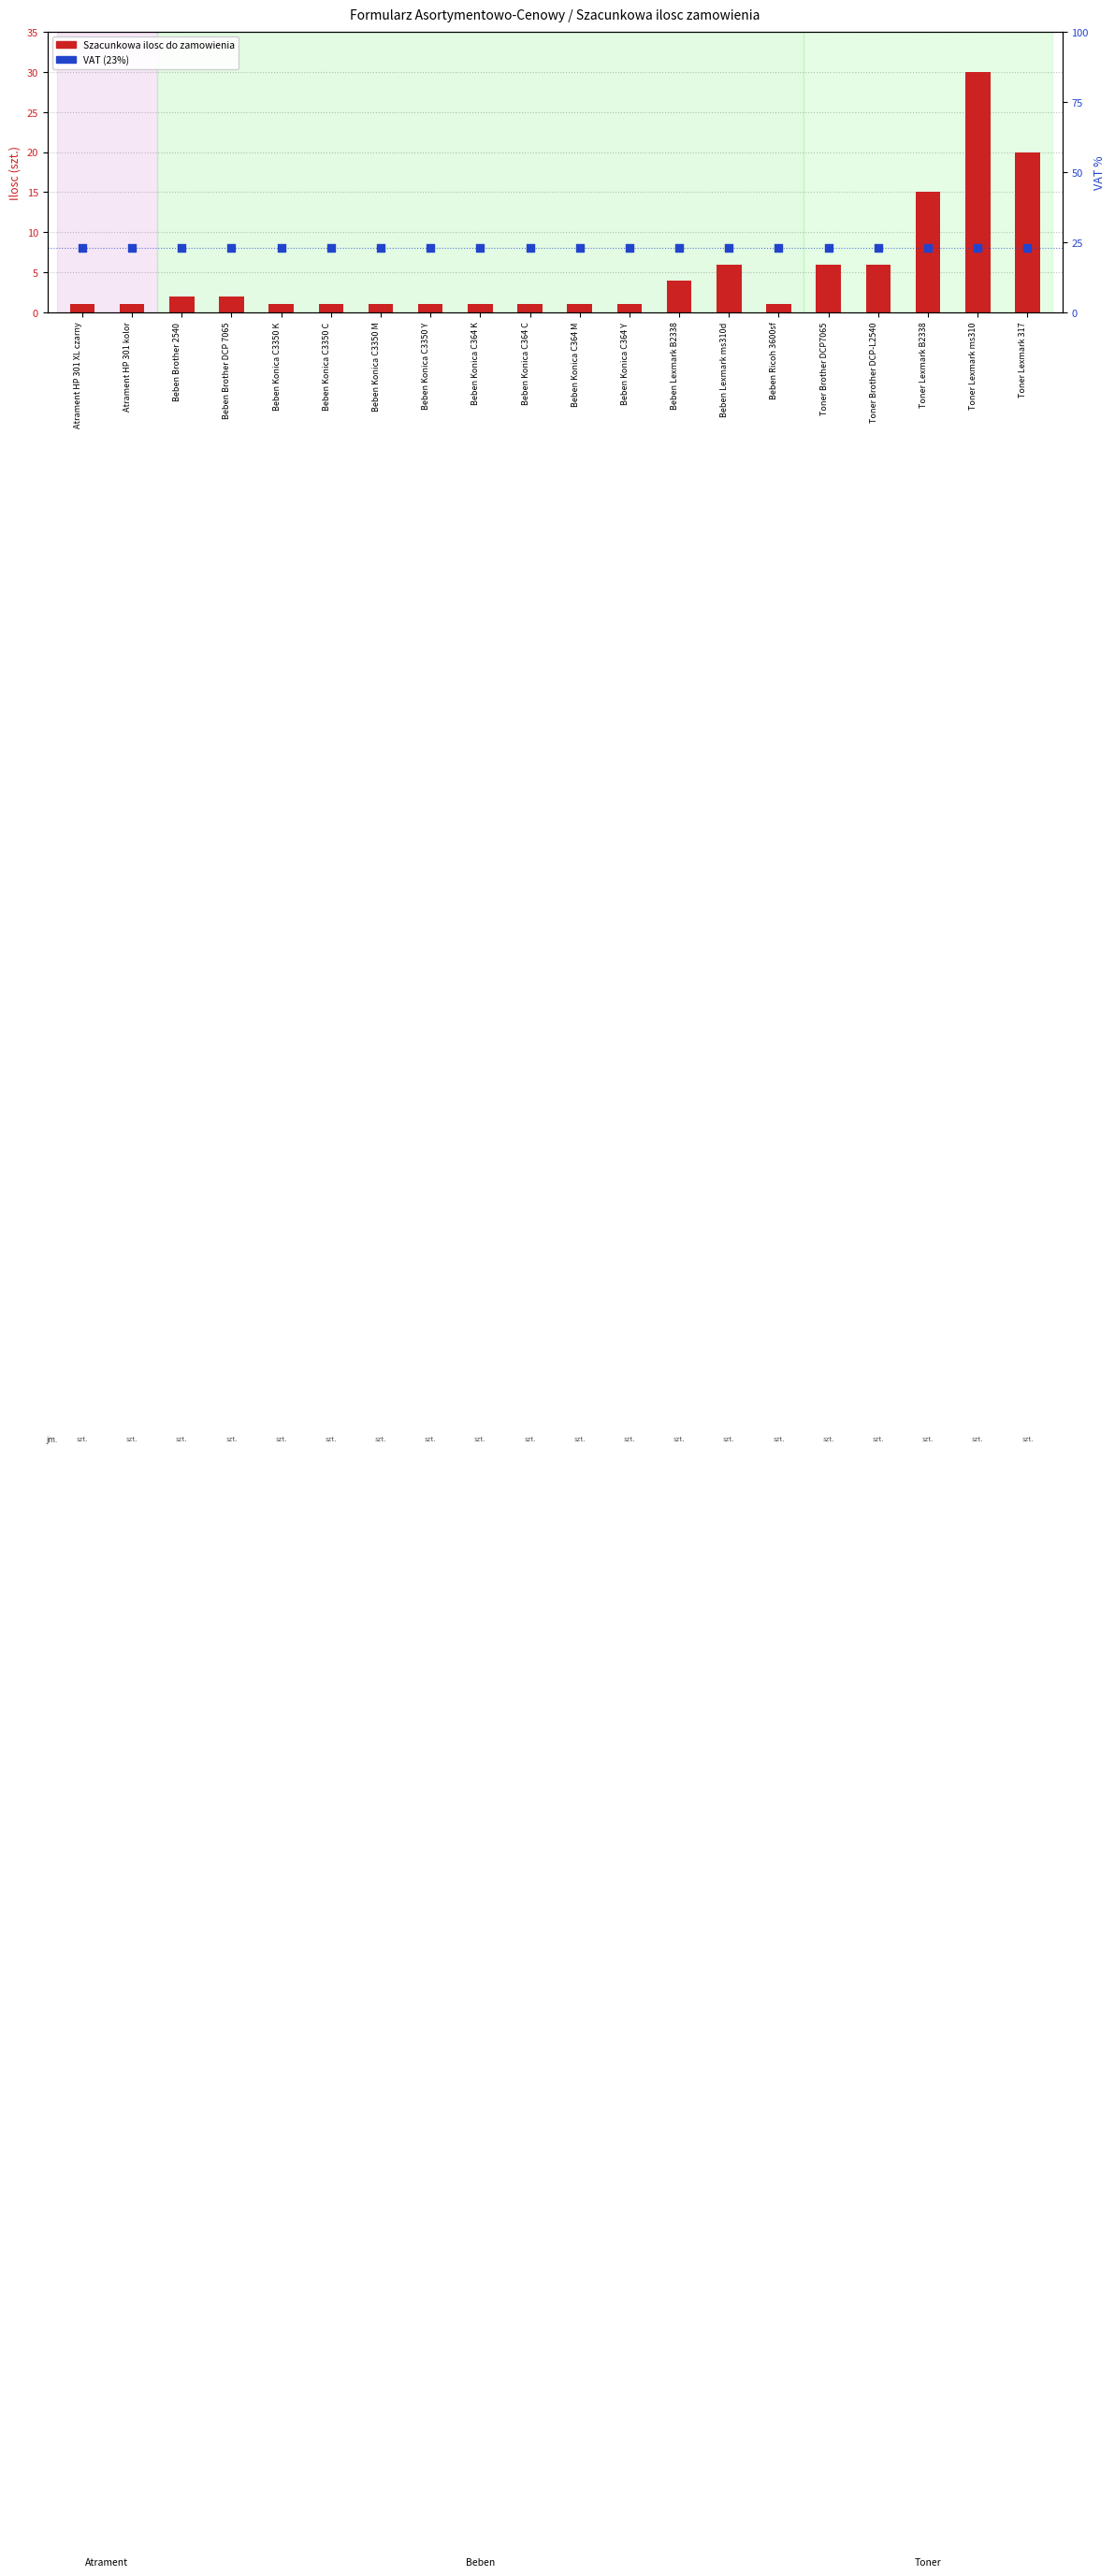

Which series has the largest total across all categories?

VAT %